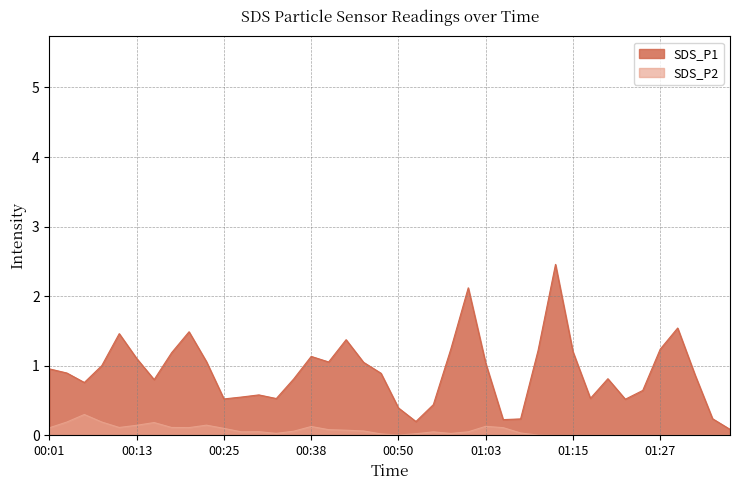

Rank the series at 01:15 from lowest to highest value.

SDS_P2, SDS_P1